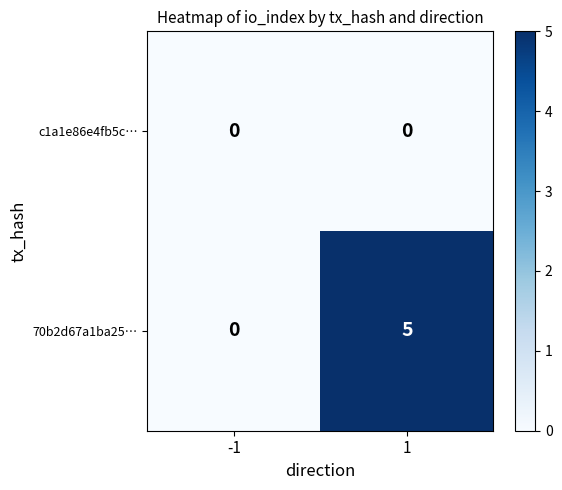

What is the maximum value shown in the chart?

5